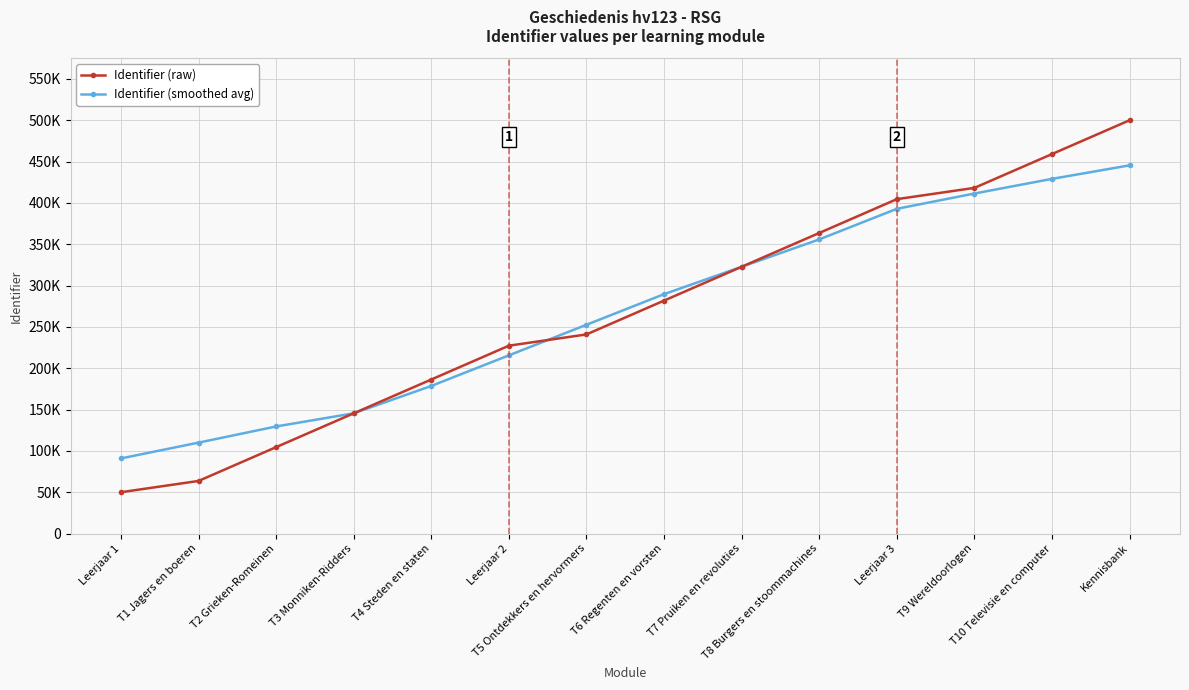

What are all the series names shown in the legend?

Identifier (raw), Identifier (smoothed avg)